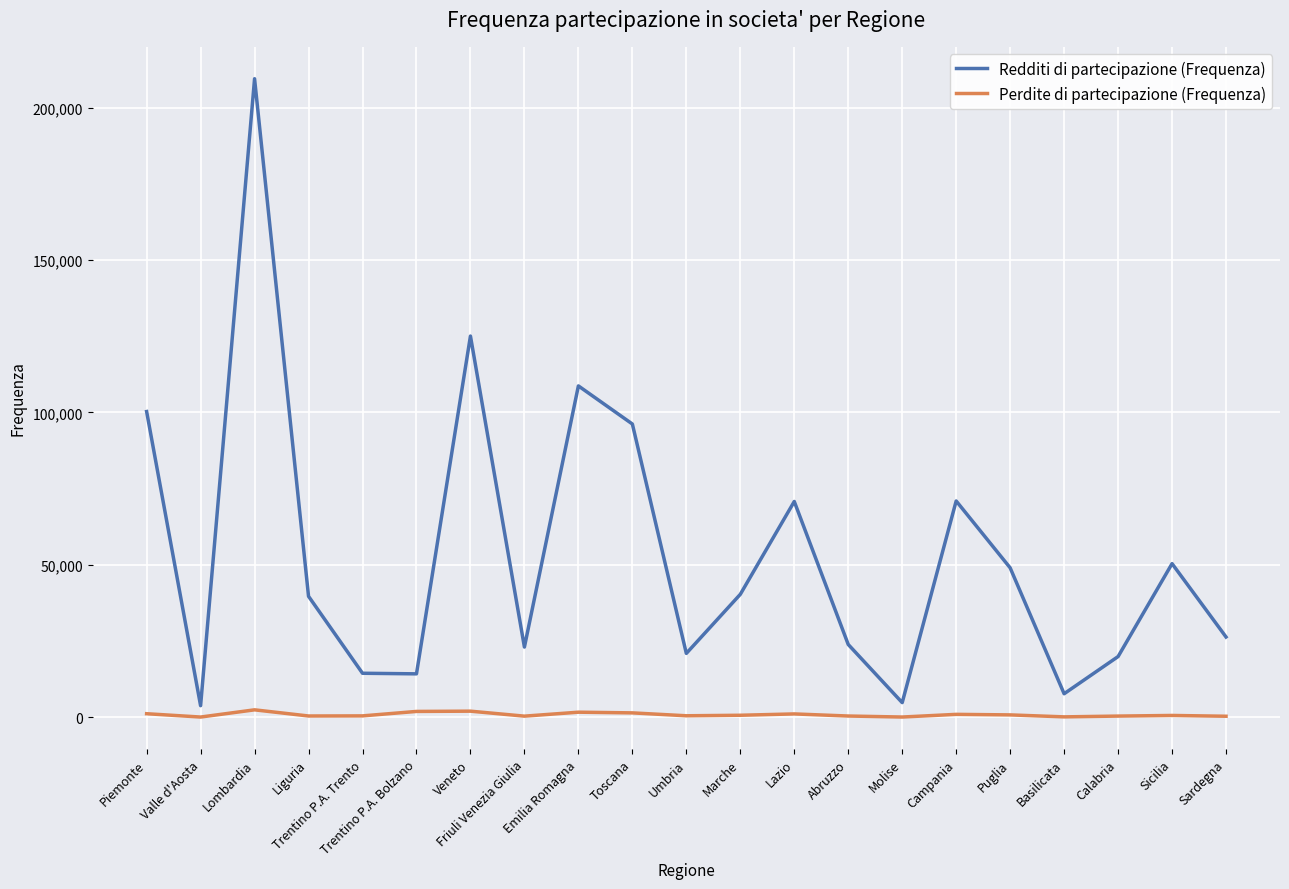

What is the average value of the Redditi di partecipazione (Frequenza) series?

53334